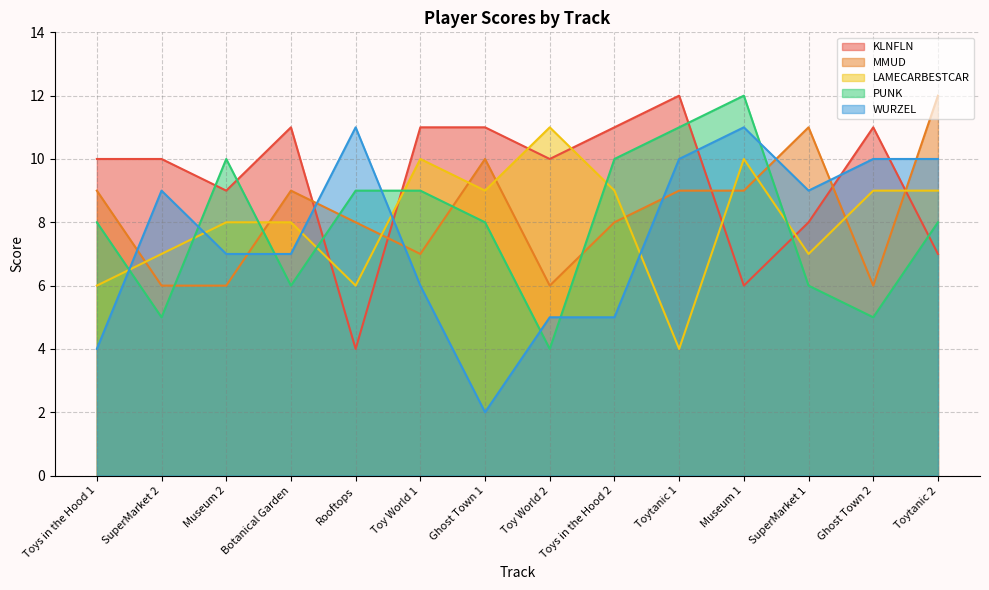

How many interior local peaks does the PUNK series have?

2